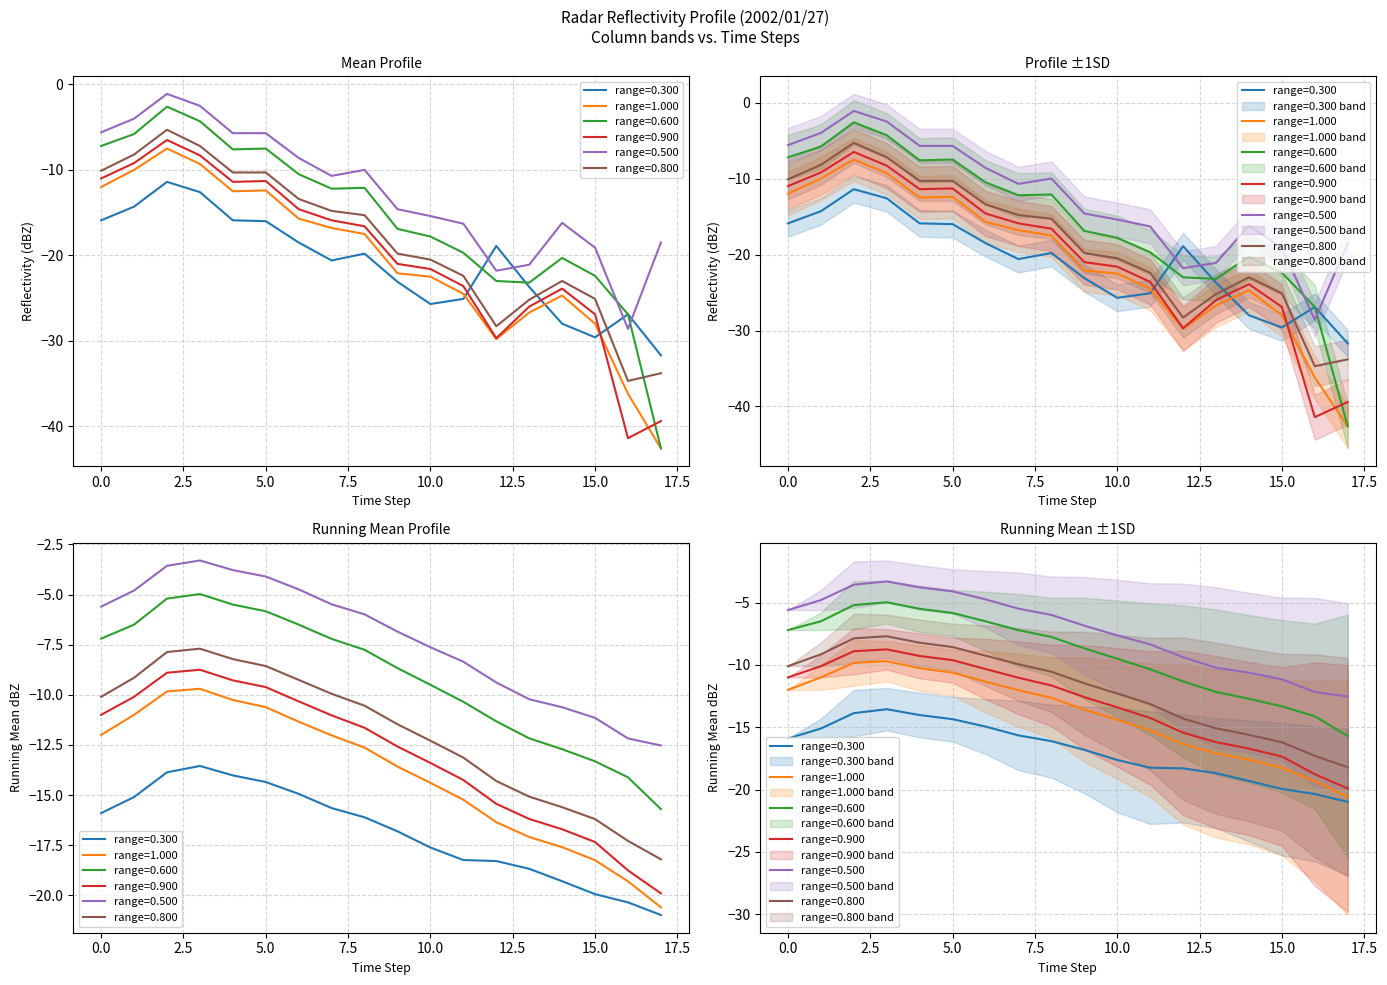

What is the difference between the second highest and minimum values in the 0.500 series?

26.1